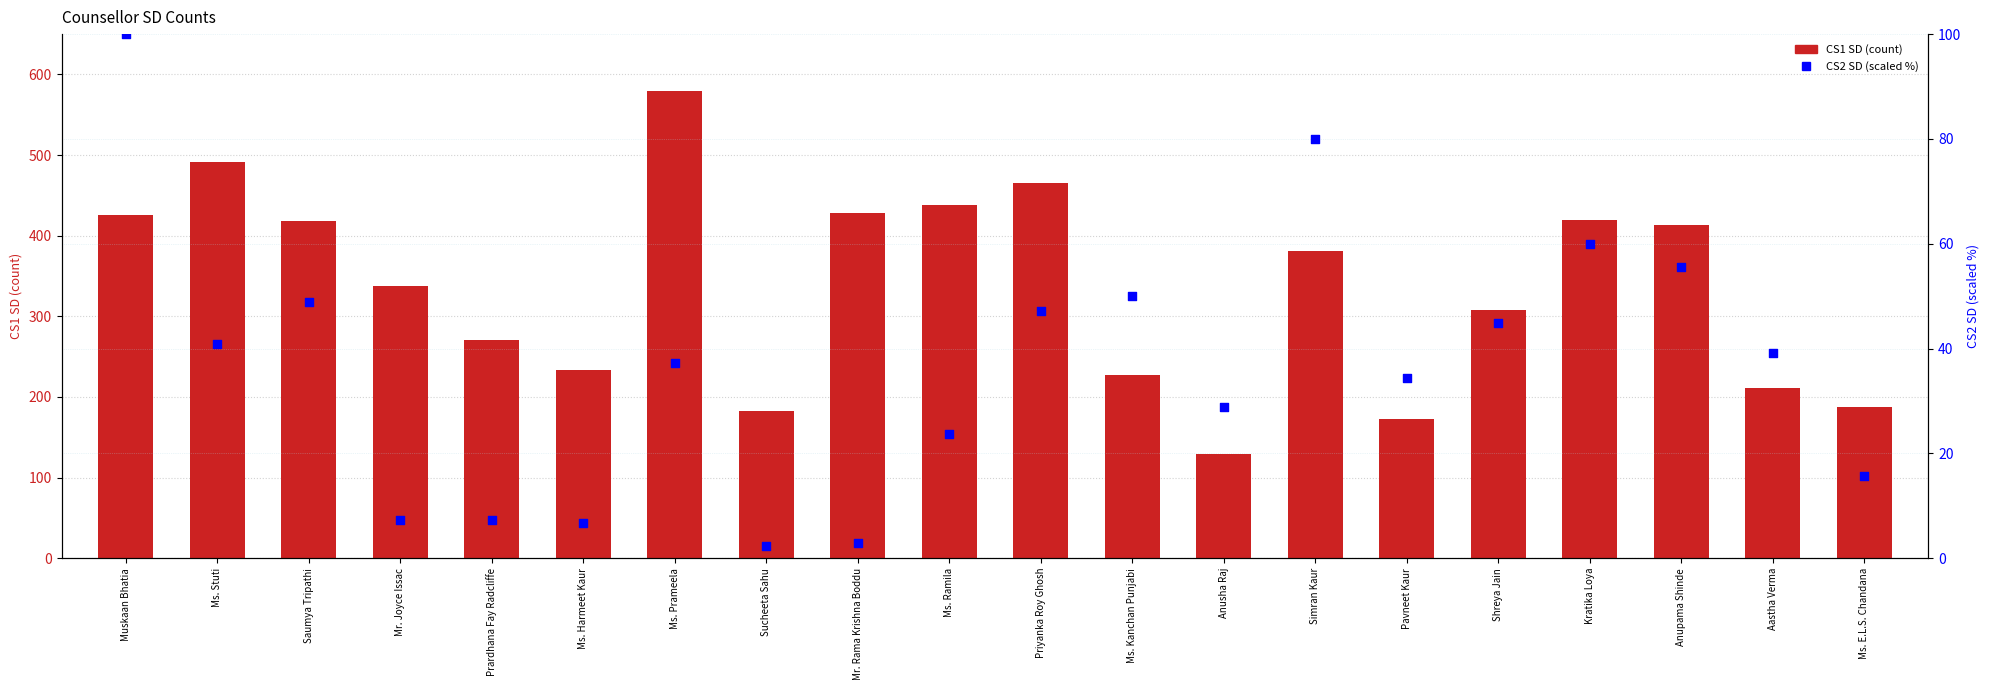

Which series contains the lowest Y value?

CS2 SD (scaled %)